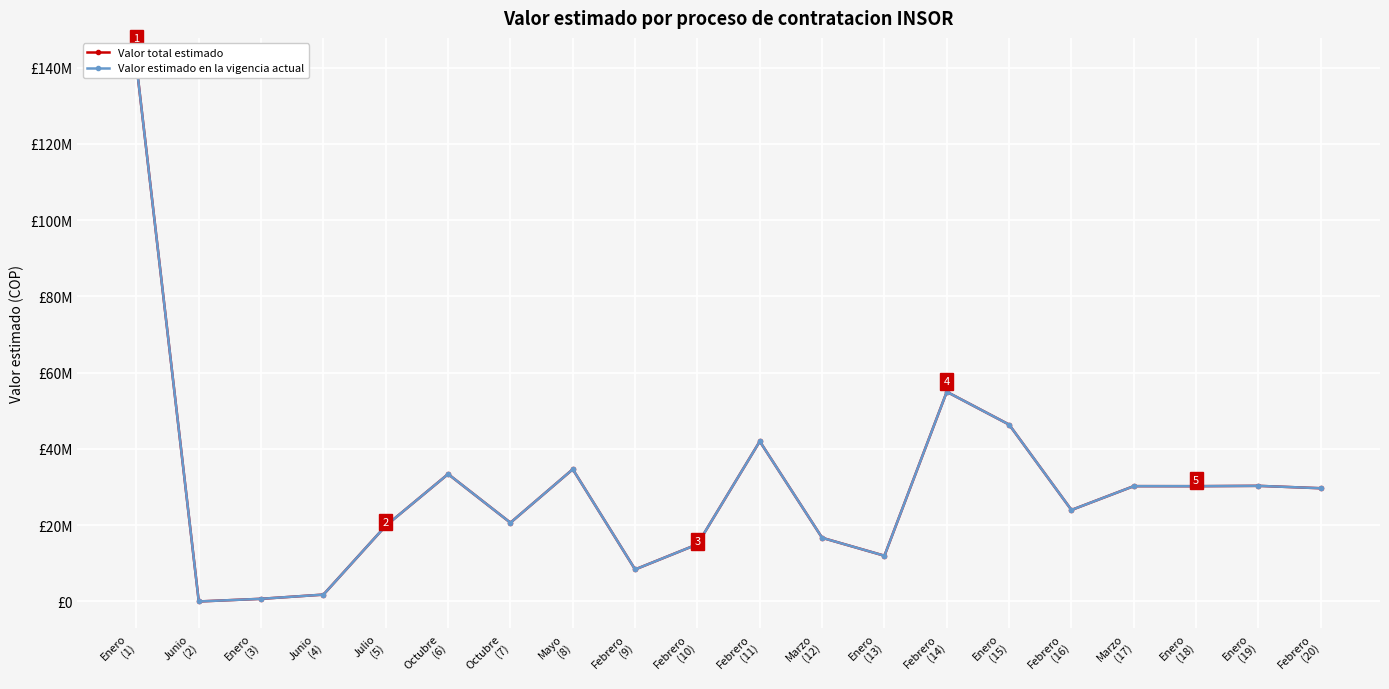

True or false: Valor estimado en la vigencia actual has more than 1 points higher than both neighbors.

True